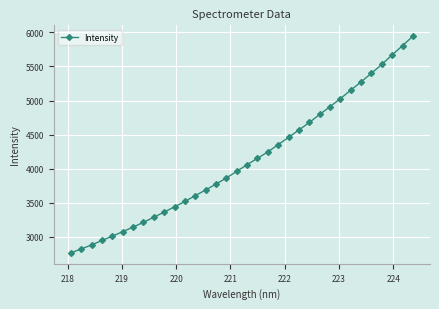

What is the difference between the maximum and minimum values?

3177.8